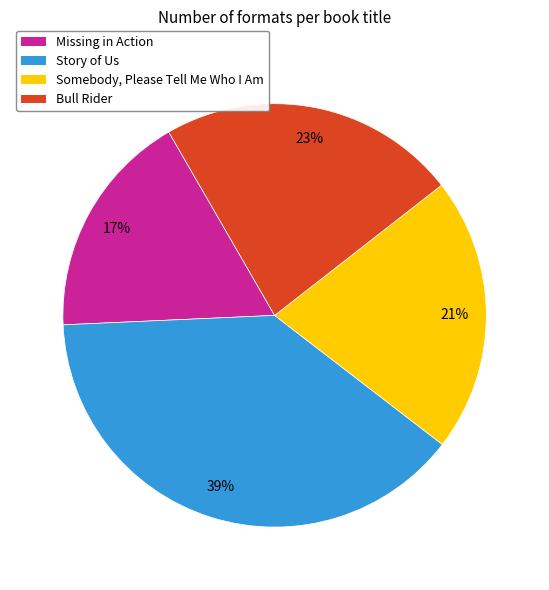

Rank the categories by value from highest to lowest.

Story of Us, Bull Rider, Somebody, Please Tell Me Who I Am, Missing in Action